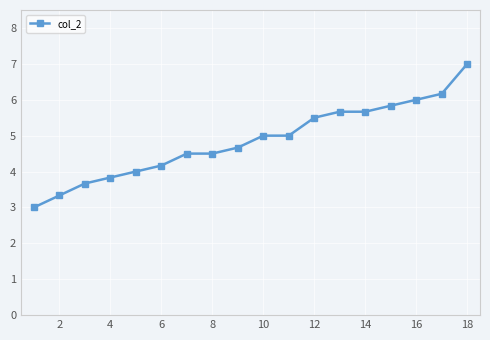

What is the value of the 17th point from the left?

6.2